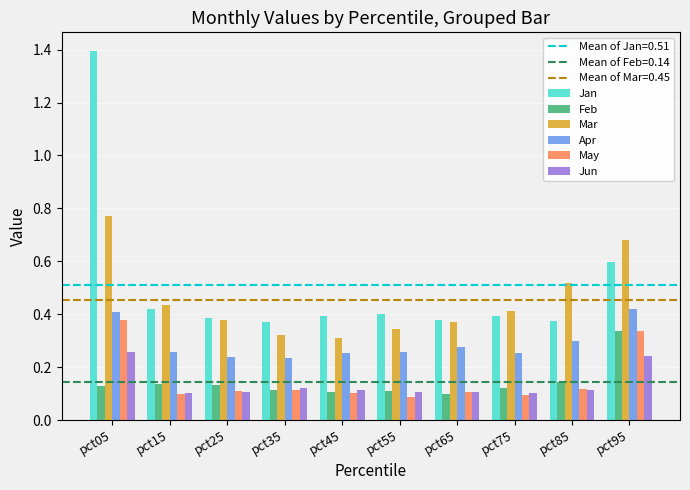

What is the sum of all May values?

1.5